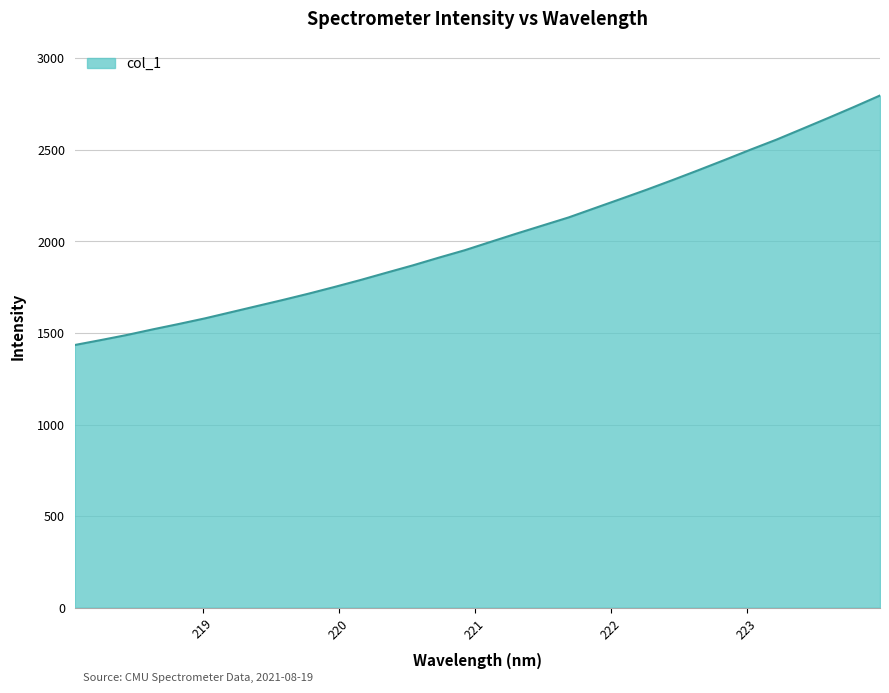

What is the difference between the maximum and minimum values?

1362.1